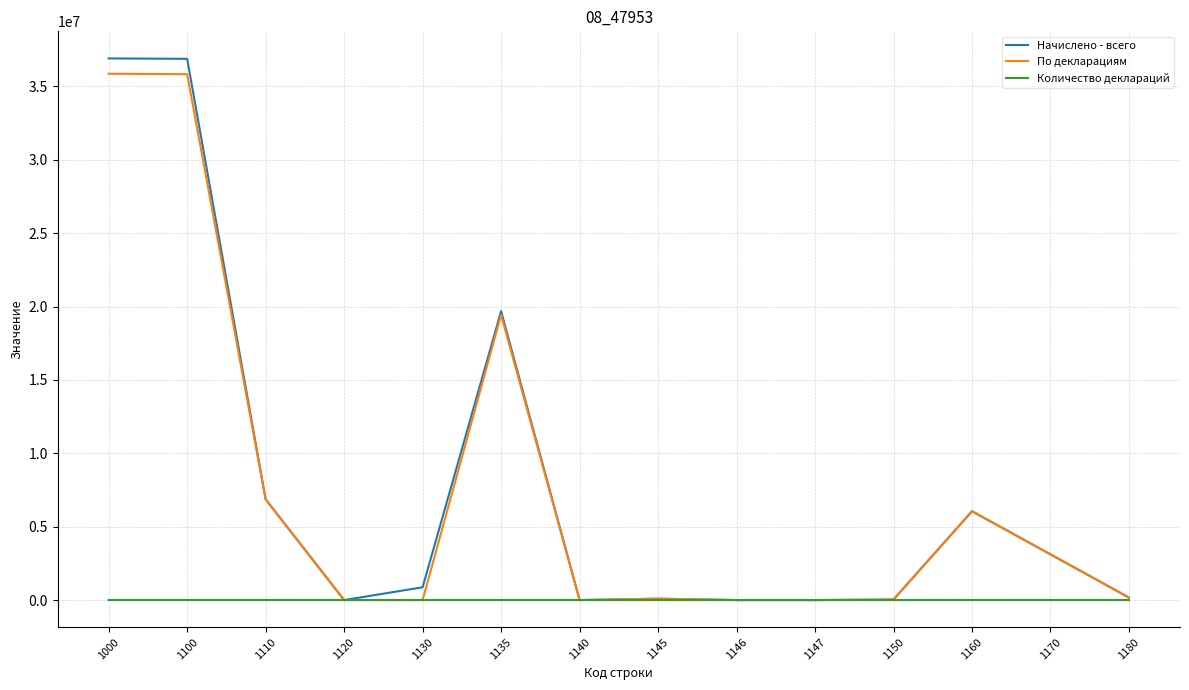

Is it true that Количество деклараций equals 3303 at 1000?

True